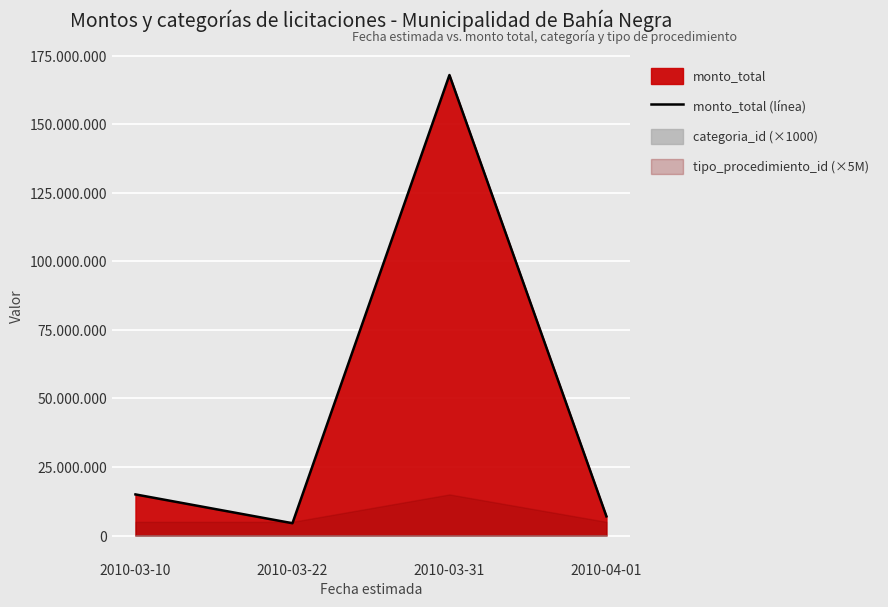

Reading right to left, list all the values displayed in this chart.

7000000	167900000	4500000	15000000